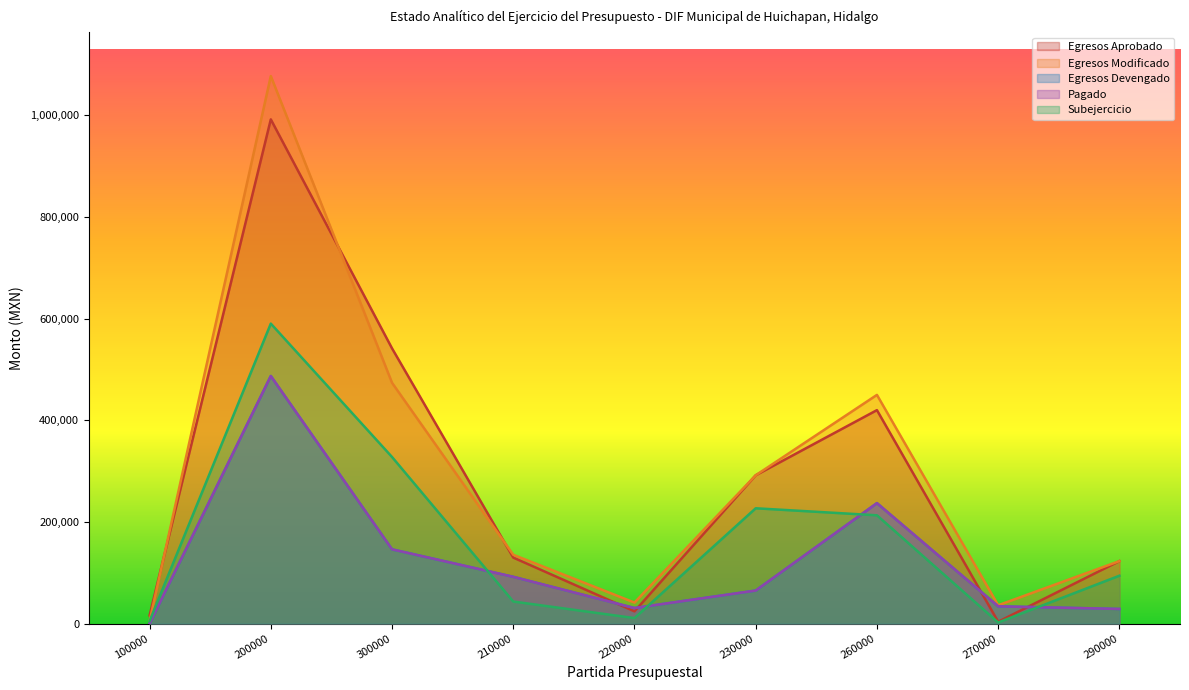

How many interior local peaks does the Egresos Devengado series have?

2